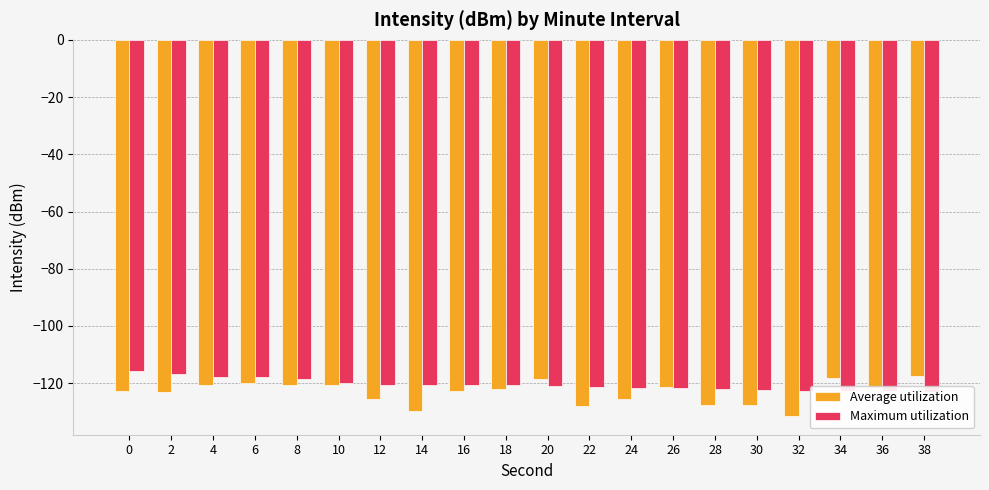

Between 14 and 22, which series saw the biggest shift?

Average utilization